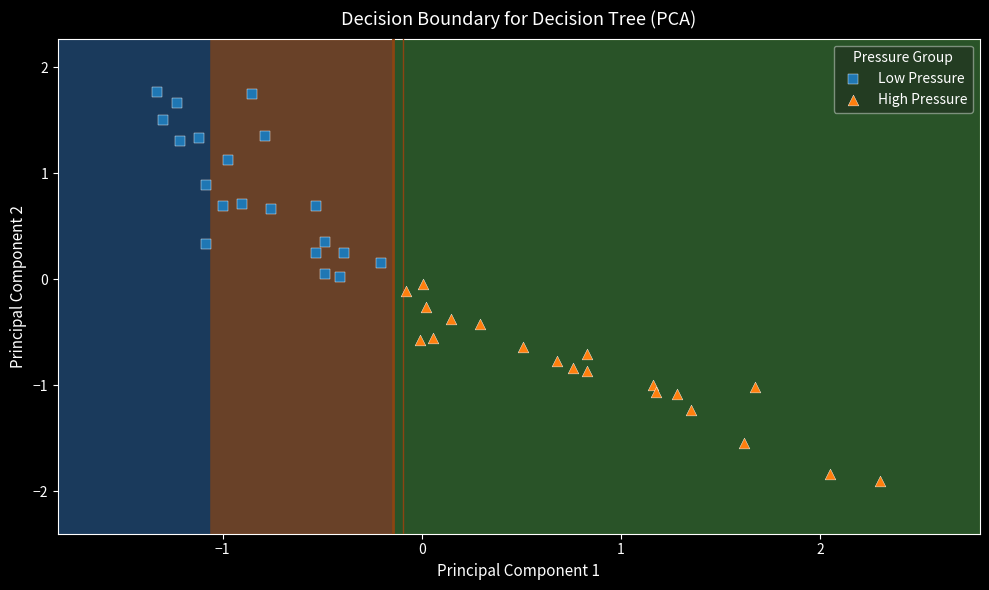

Which series reaches the maximum Y coordinate?

Low Pressure